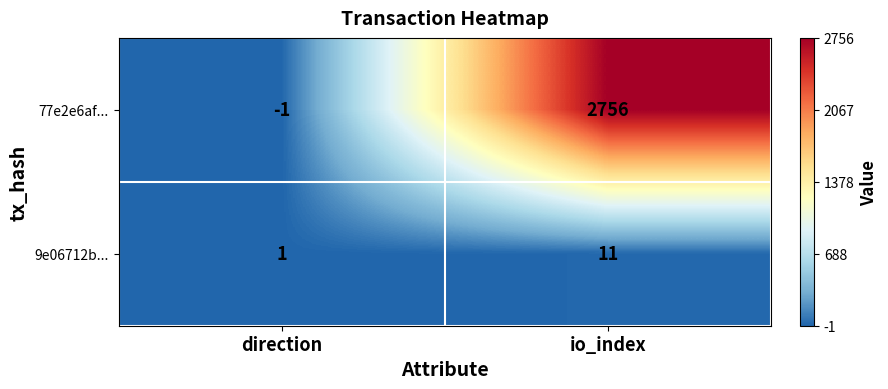

What is the sum of all 77e2e6af... values?

2755